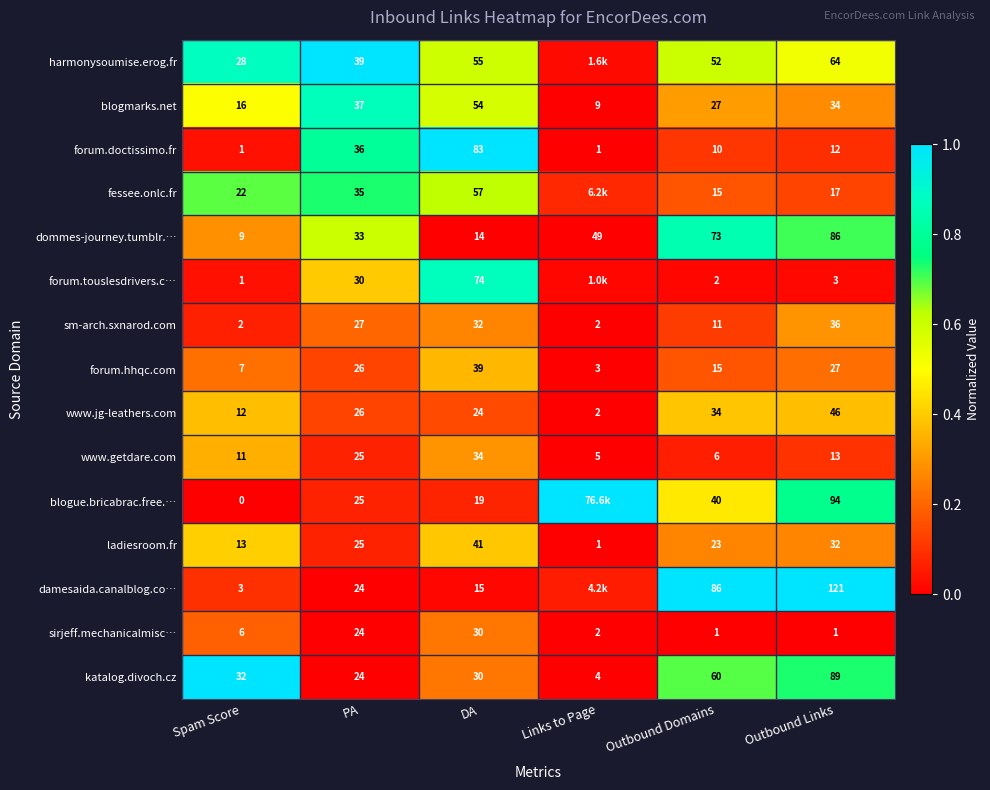

Which category has the highest value in the forum.hhqc.com series?

DA